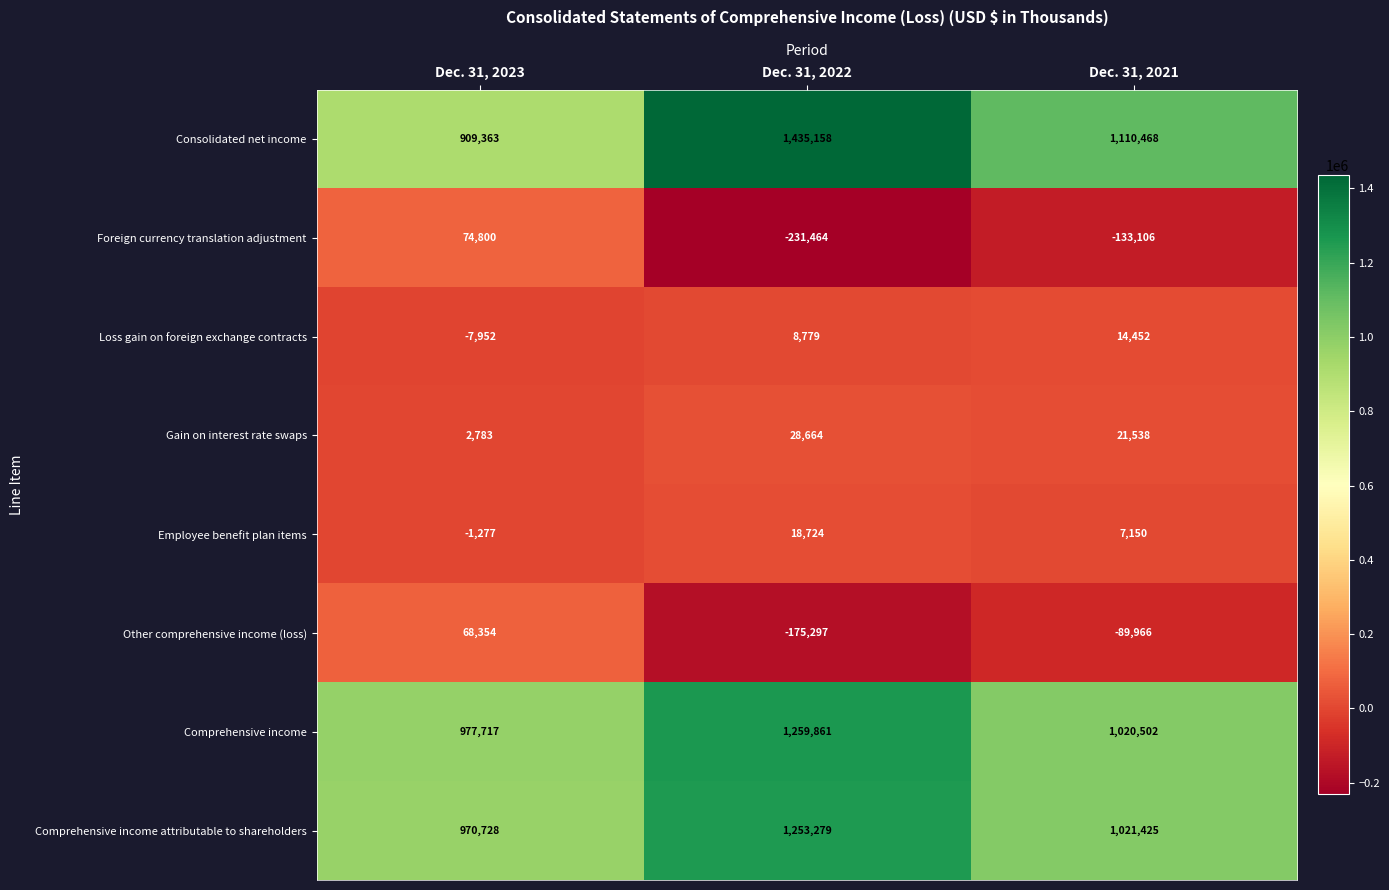

How many series are shown in this chart?

8